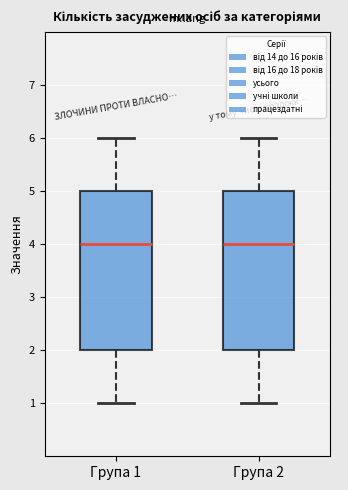

Where does the upper whisker of the box for Група 2 end on the y-axis? The values are not printed on the chart, so give them approximately, as read against the axis.

6